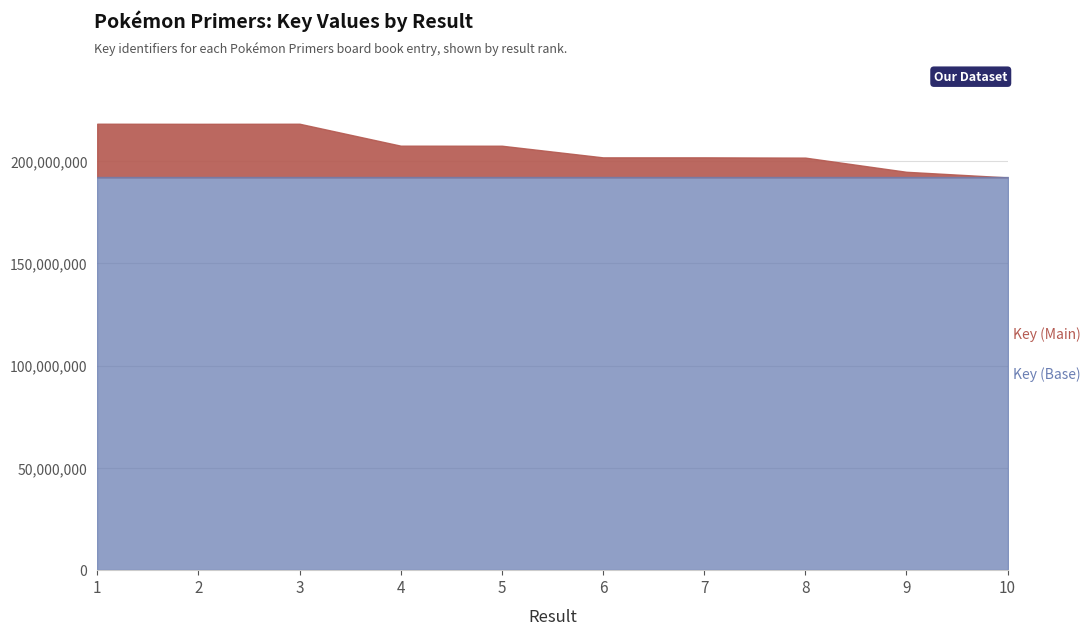

Rank the categories by value from highest to lowest.

1, 3, 2, 4, 5, 7, 6, 8, 9, 10